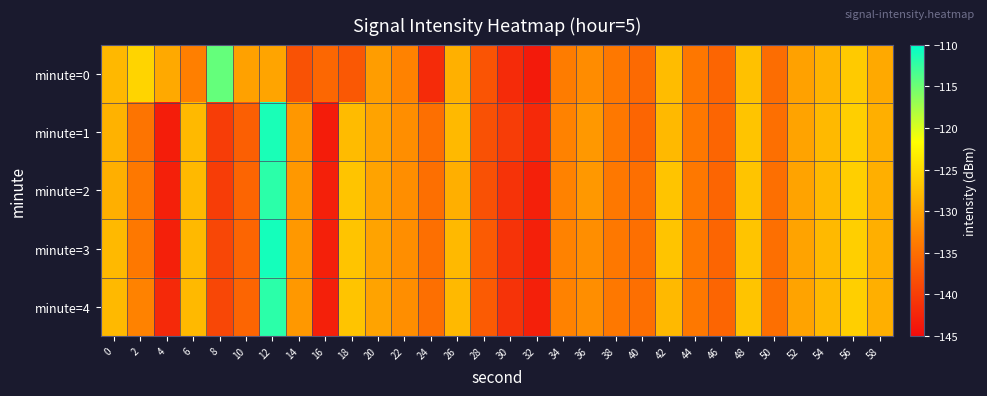

Which series has the largest total across all categories?

minute=0